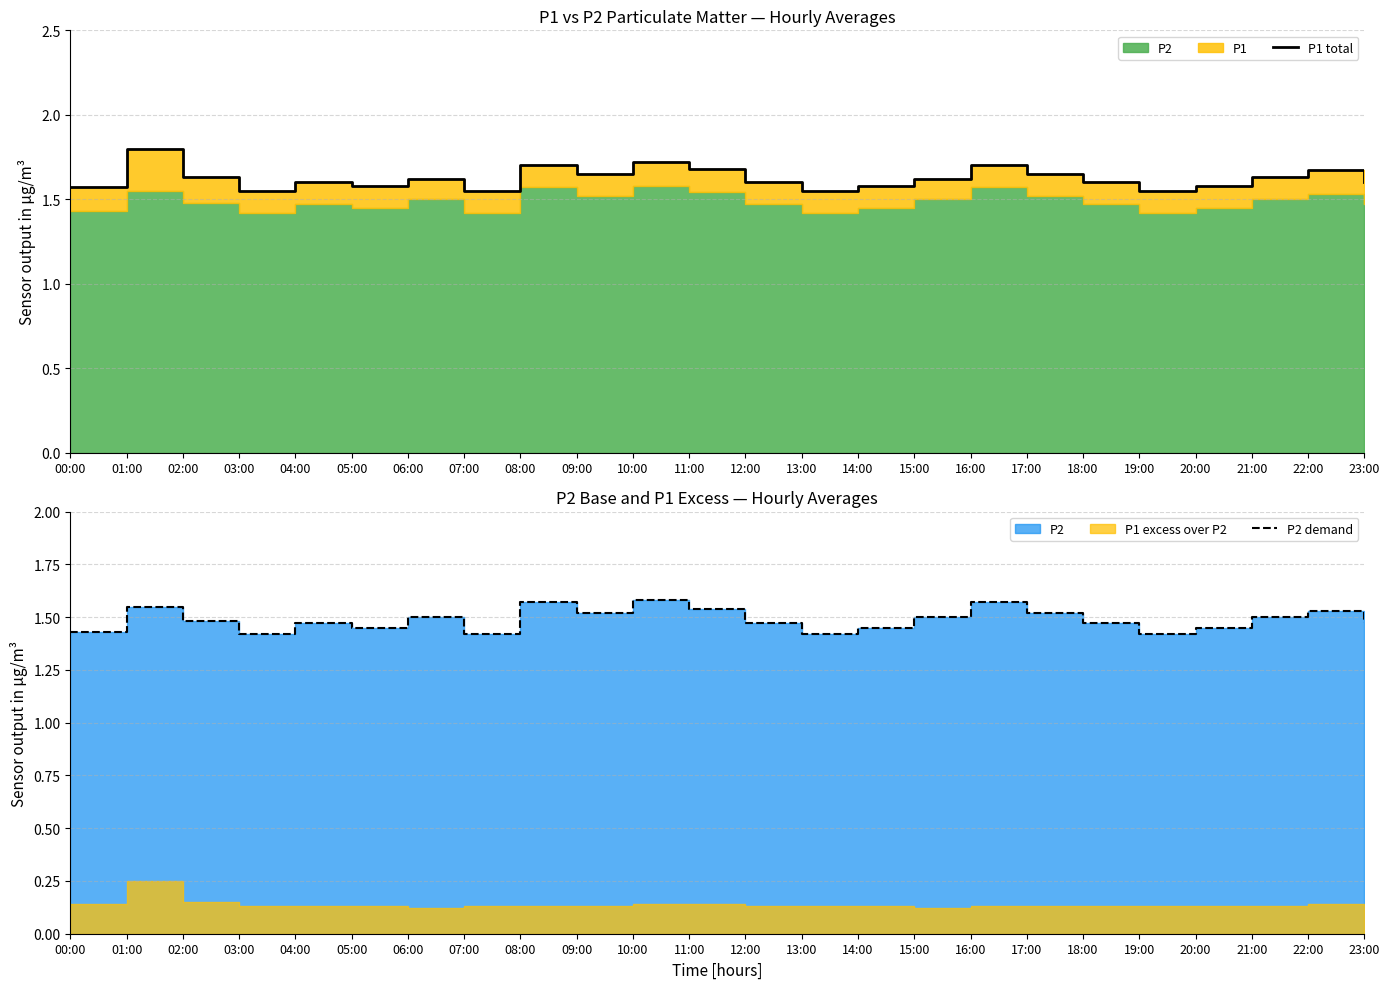

What is the minimum value for P2 demand?

1.4